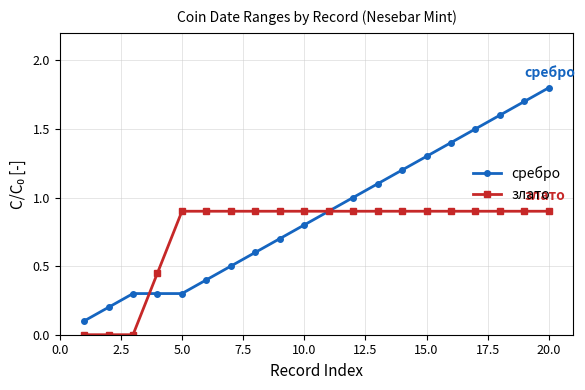

What is the difference between the maximum and second lowest values in the сребро series?

1.6